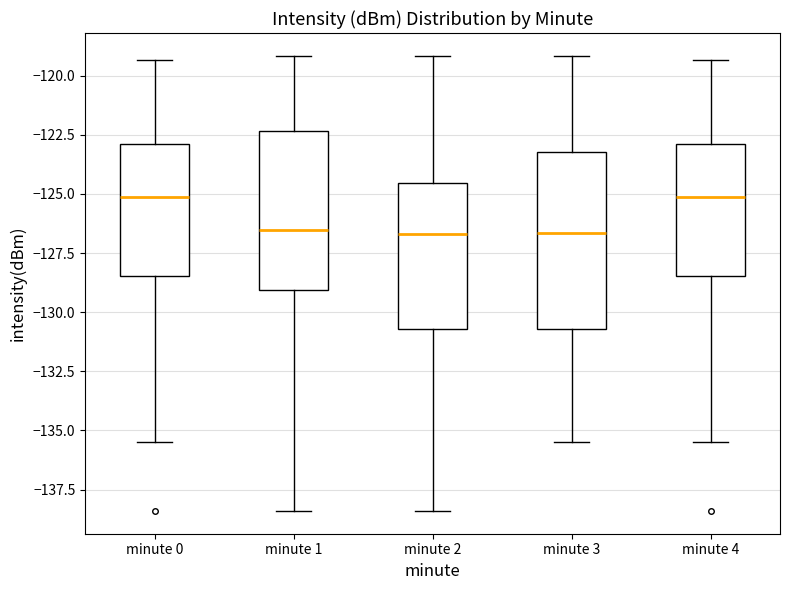

Reading left to right, read every box against the y-axis: the position of its median line, the range the box covers, and the ends of its whiskers. The values are not printed on the chart, so give them approximately, as read against the axis.

minute 0: median -125.0, box -128.5 to -123.0, whiskers -135.5 to -119.5
minute 1: median -126.5, box -129.0 to -122.5, whiskers -138.5 to -119.0
minute 2: median -126.5, box -130.5 to -124.5, whiskers -138.5 to -119.0
minute 3: median -126.5, box -130.5 to -123.0, whiskers -135.5 to -119.0
minute 4: median -125.0, box -128.5 to -123.0, whiskers -135.5 to -119.5